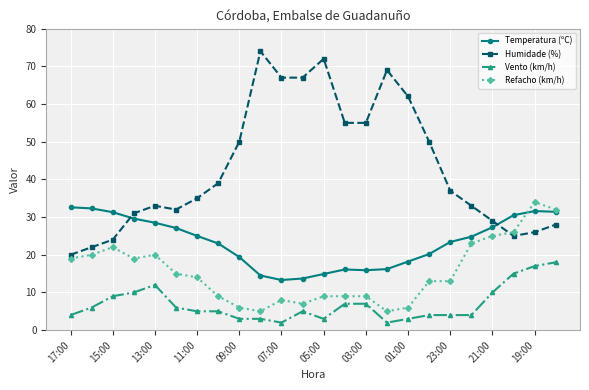

Which series has the largest total across all categories?

Humidade (%)